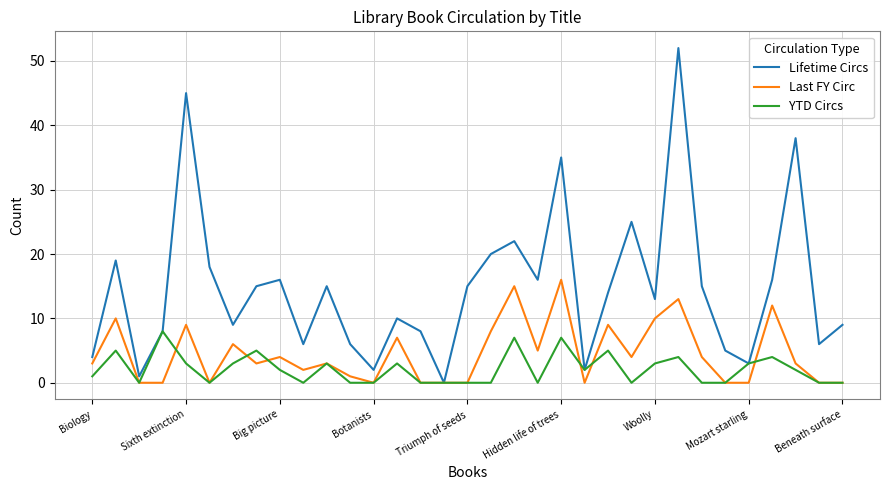

Which series has the largest total across all categories?

Lifetime Circs